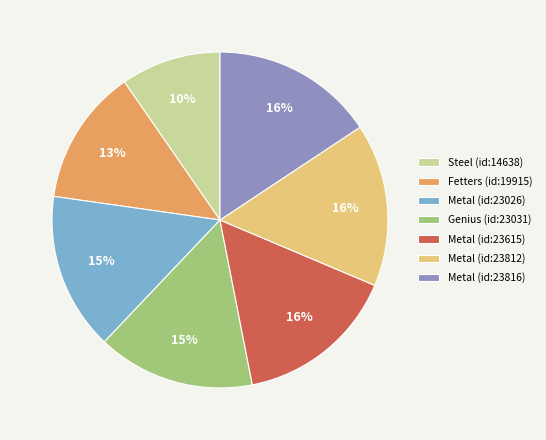

To the nearest percent, what portion does Metal (id:23615) represent?

16%